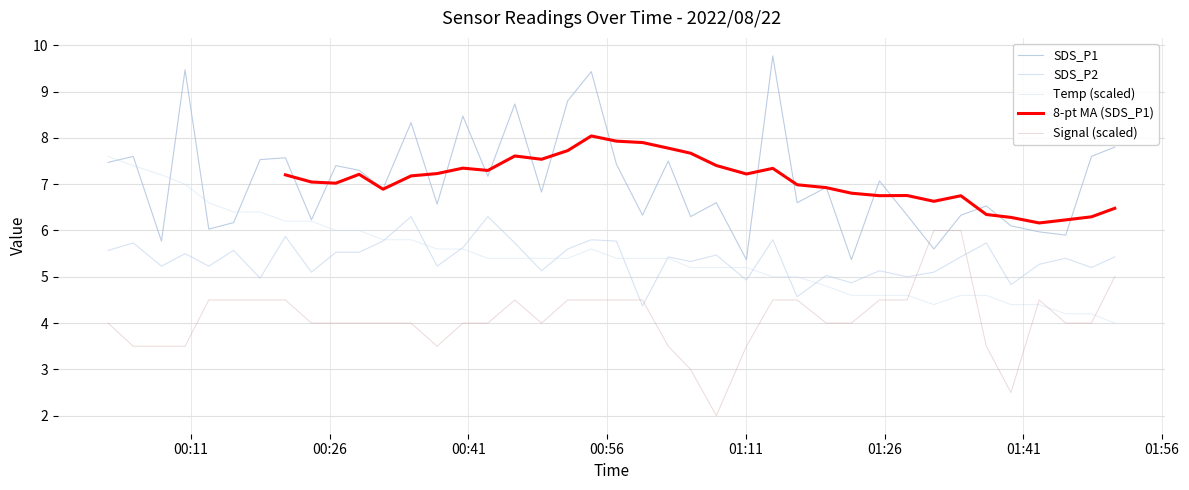

True or false: SDS_P2 has more than 0 interior local peaks.

True